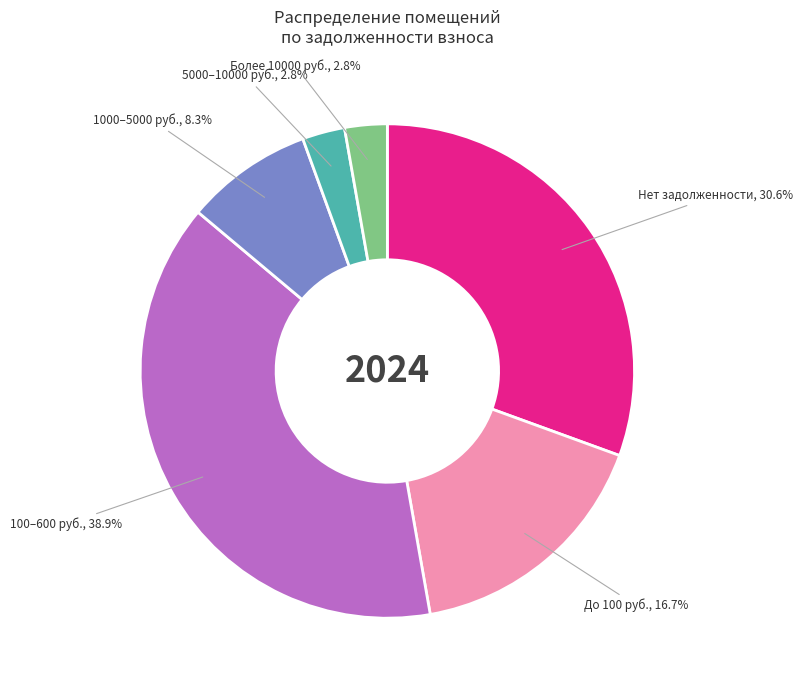

Is there any slice that represents more than half of the pie?

No